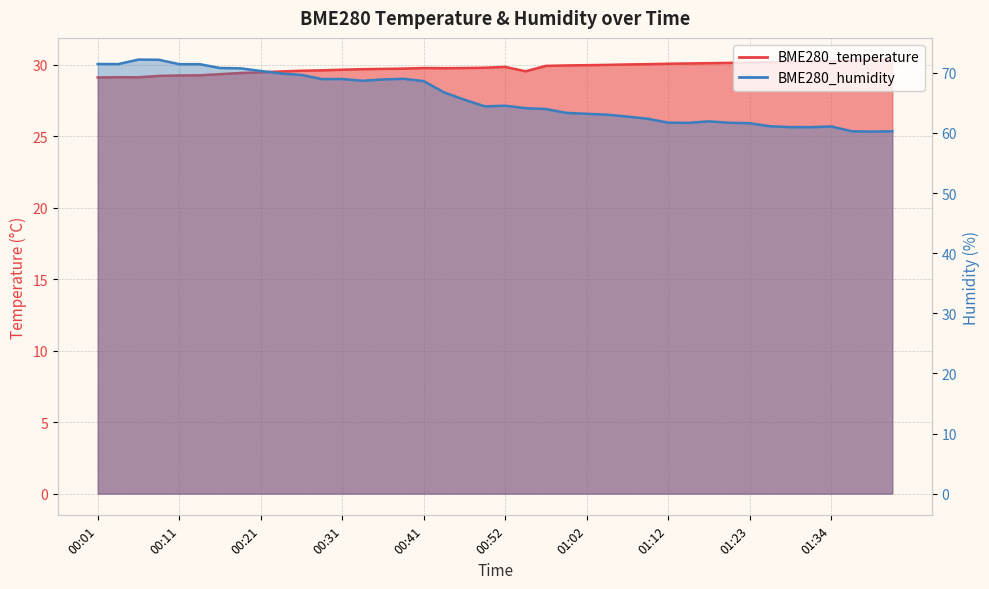

What is the label of the 24th point from the right?

00:41